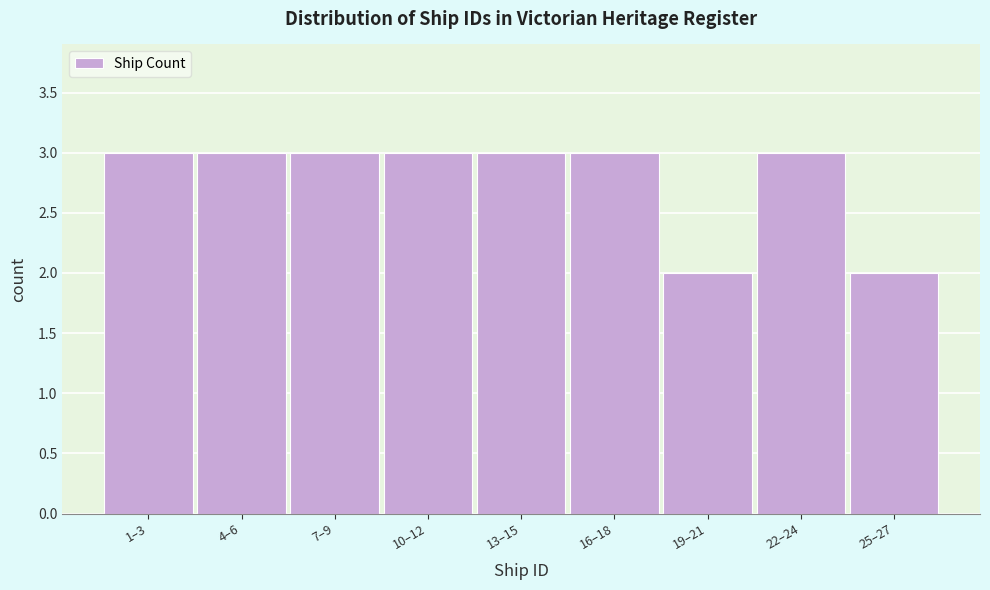

Reading right to left, transcribe all the data shown in this chart.

2	3	2	3	3	3	3	3	3